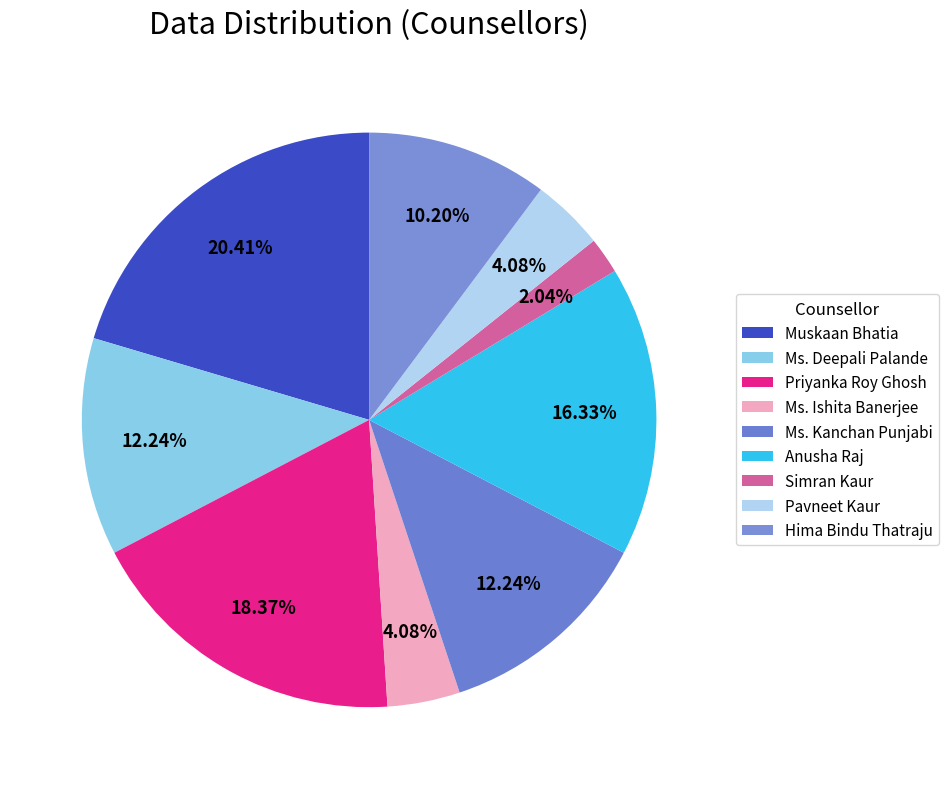

How many segments does this pie chart have?

9